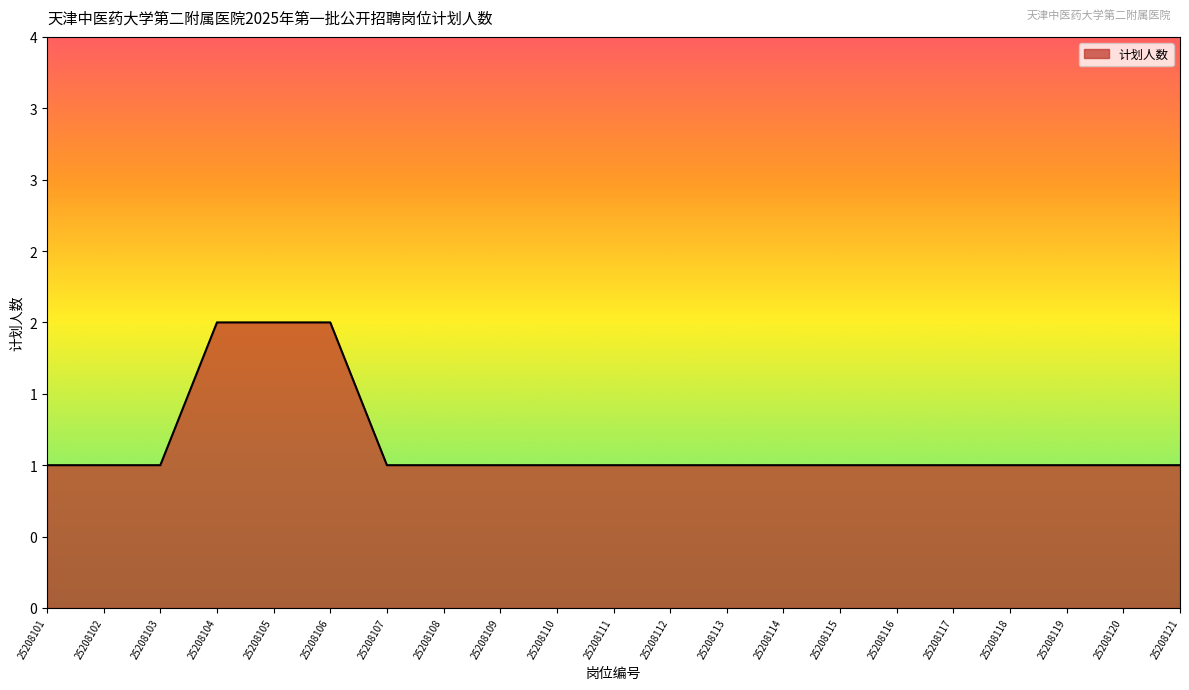

Rank the categories by value from highest to lowest.

25208104, 25208105, 25208106, 25208101, 25208102, 25208103, 25208107, 25208108, 25208109, 25208110, 25208111, 25208112, 25208113, 25208114, 25208115, 25208116, 25208117, 25208118, 25208119, 25208120, 25208121